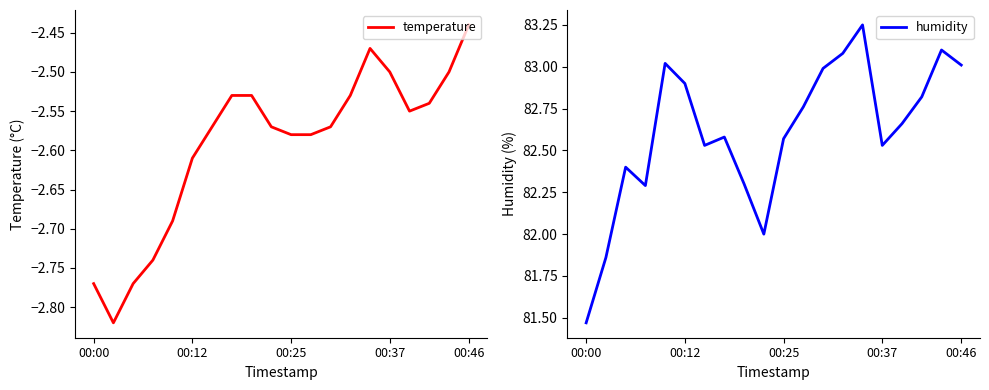

True or false: humidity and temperature intersect in this chart.

False